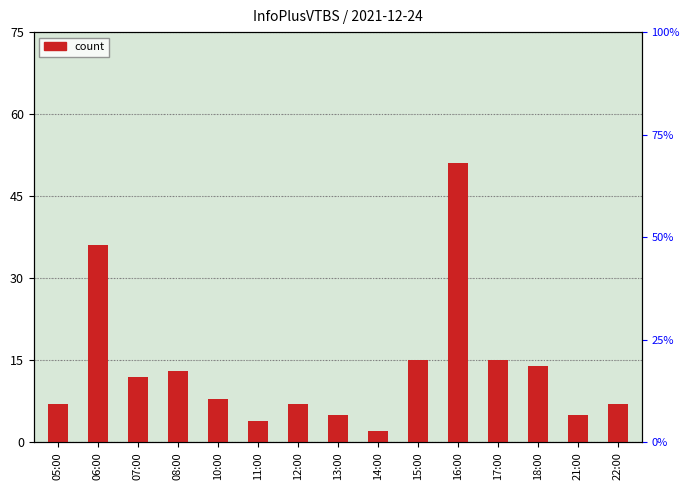

How many bars are there in total?

15